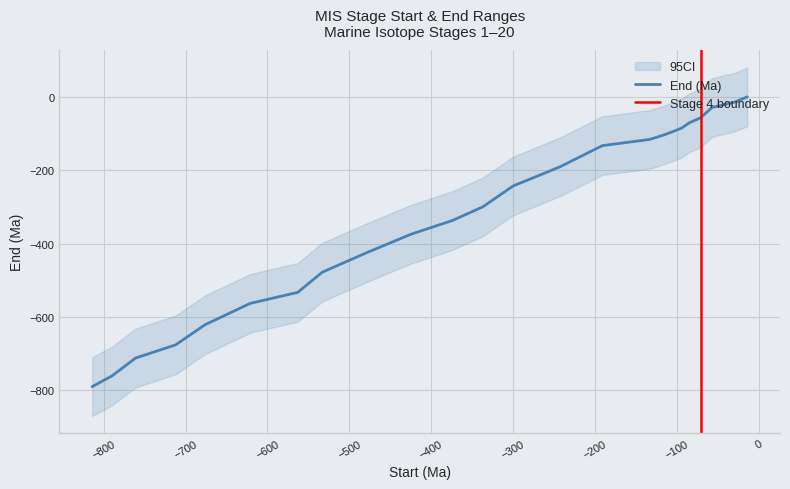

Reading left to right, extract all data points from this chart.

-790	-761	-712	-676	-621	-563	-533	-478	-424	-374	-337	-300	-243	-191	-133	-116	-104	-94	-85	-71	-57	-29	-14	0